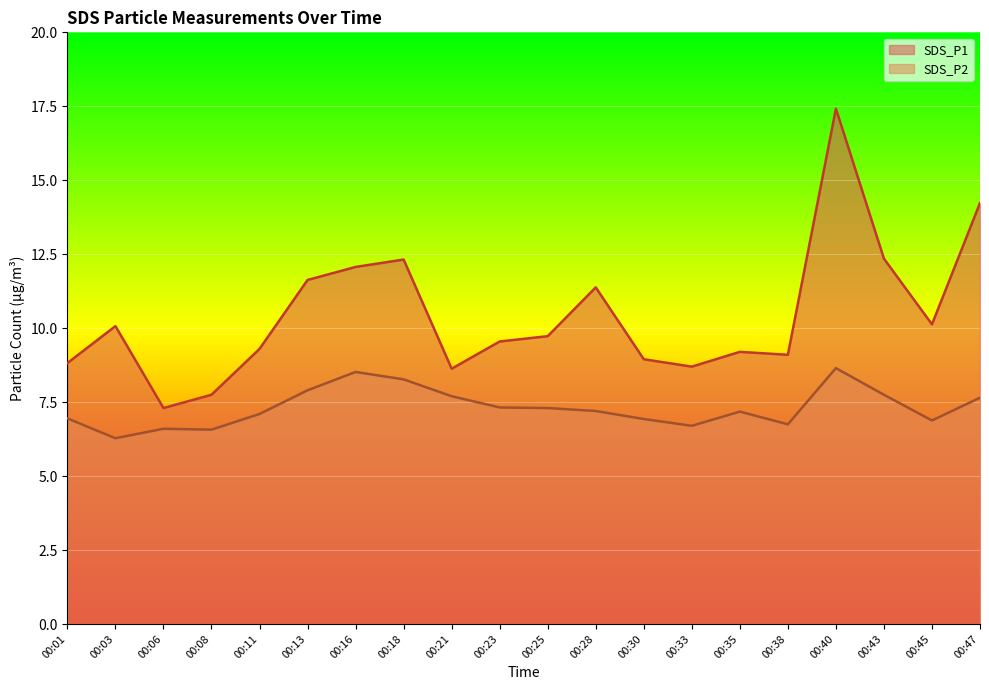

Which category has the highest value in the SDS_P2 series?

00:40